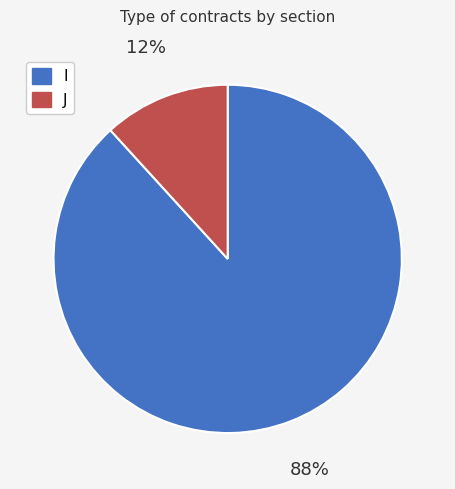

To the nearest percent, what percentage of the pie is J?

12%